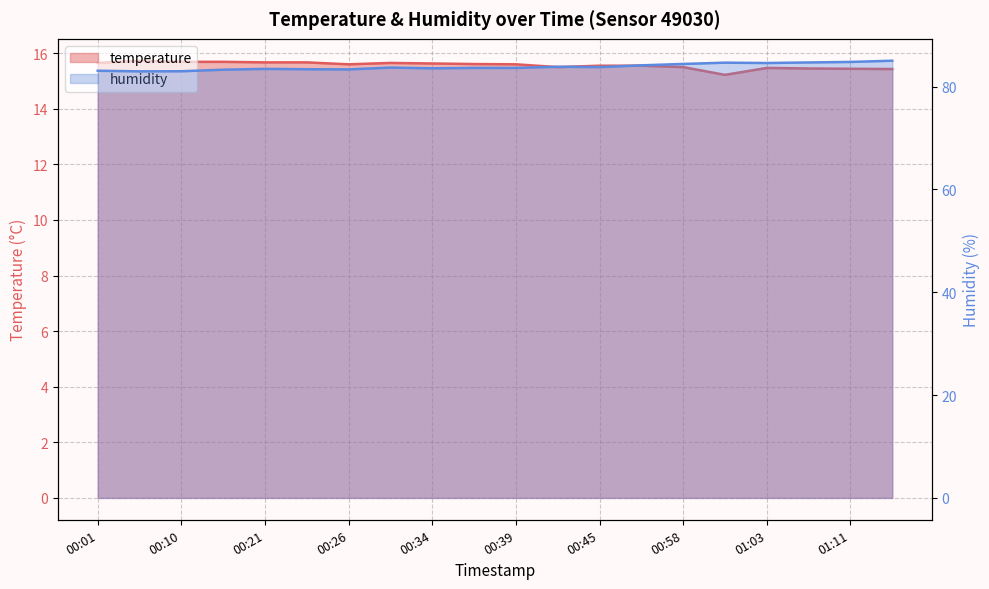

True or false: temperature and humidity cross at least once.

False